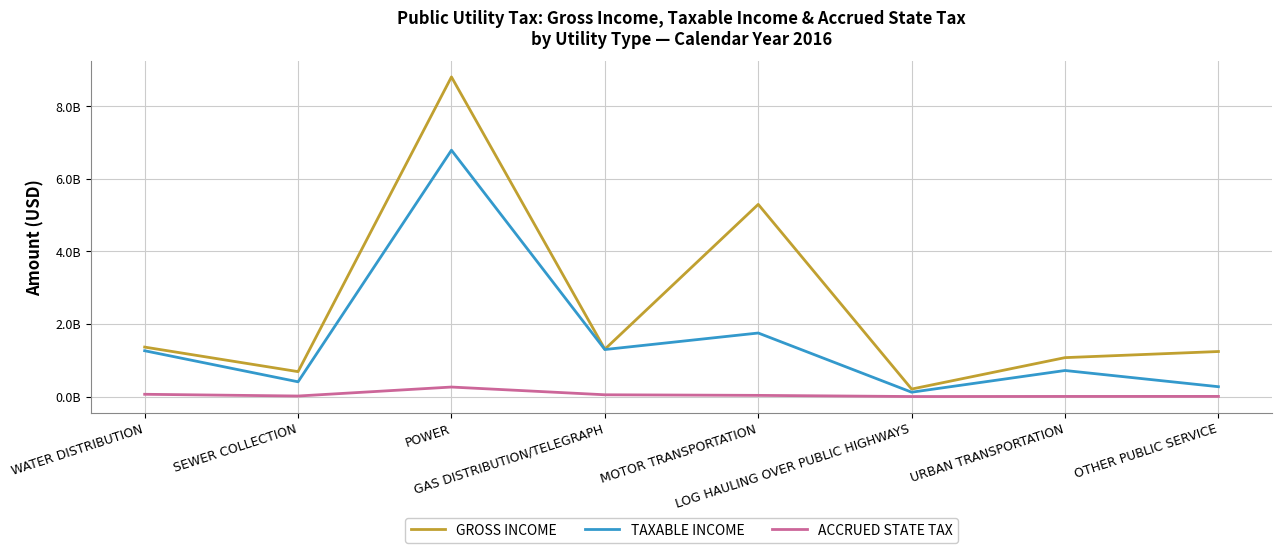

What is the average value of the GROSS INCOME series?

2495991816